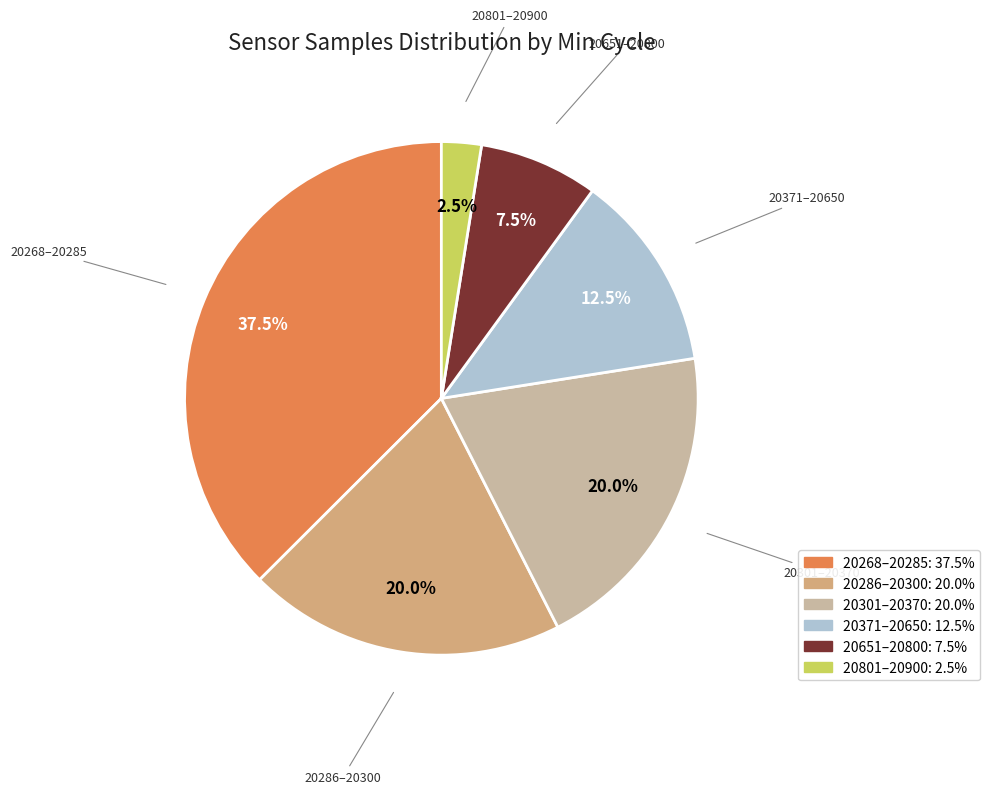

Count the number of slices in the pie.

6